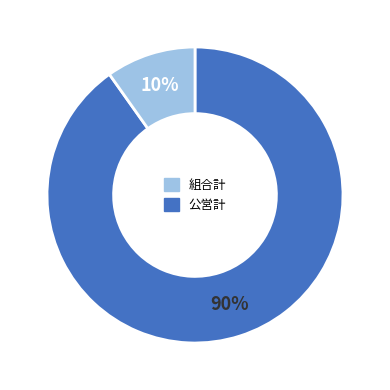

To the nearest percent, what is the average slice percentage?

50%